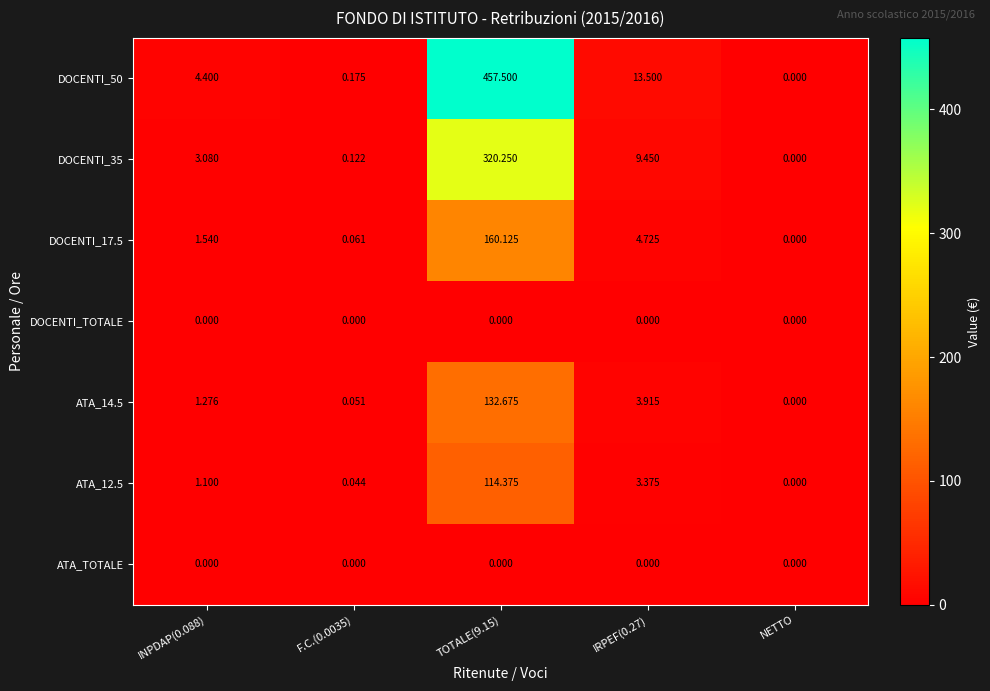

At how many categories does at least one series exceed 137?

1